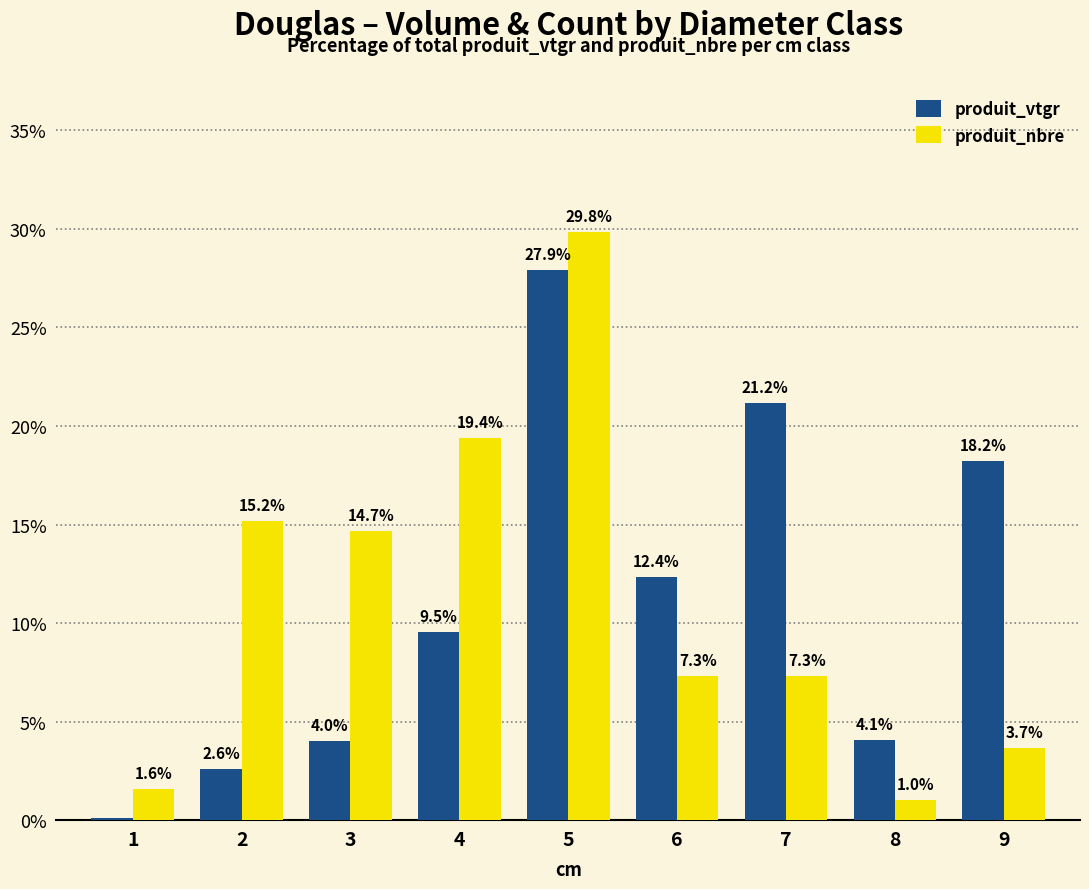

Count the number of data series in this chart.

2